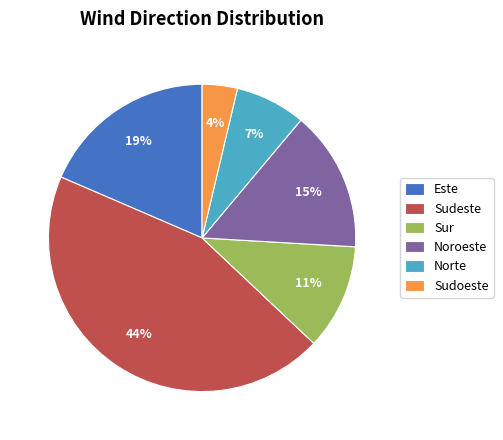

To the nearest percent, what is the combined percentage of Sudeste and Noroeste?

59%